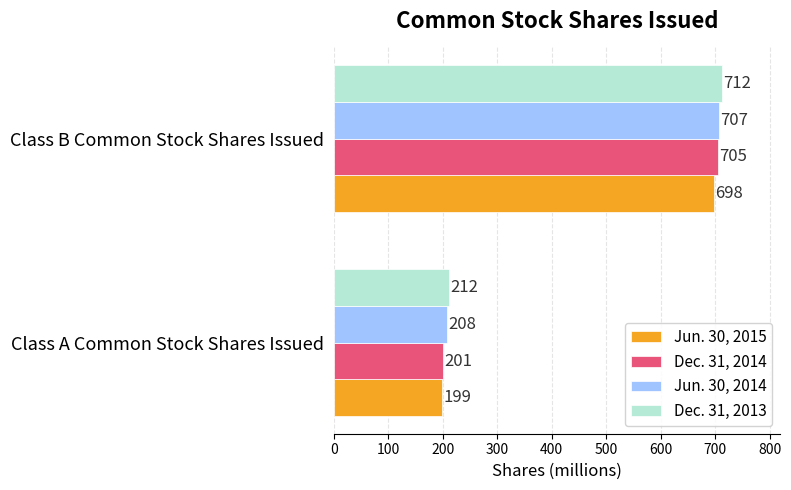

At which label is Dec. 31, 2013 closest to 462?

Class A Common Stock Shares Issued